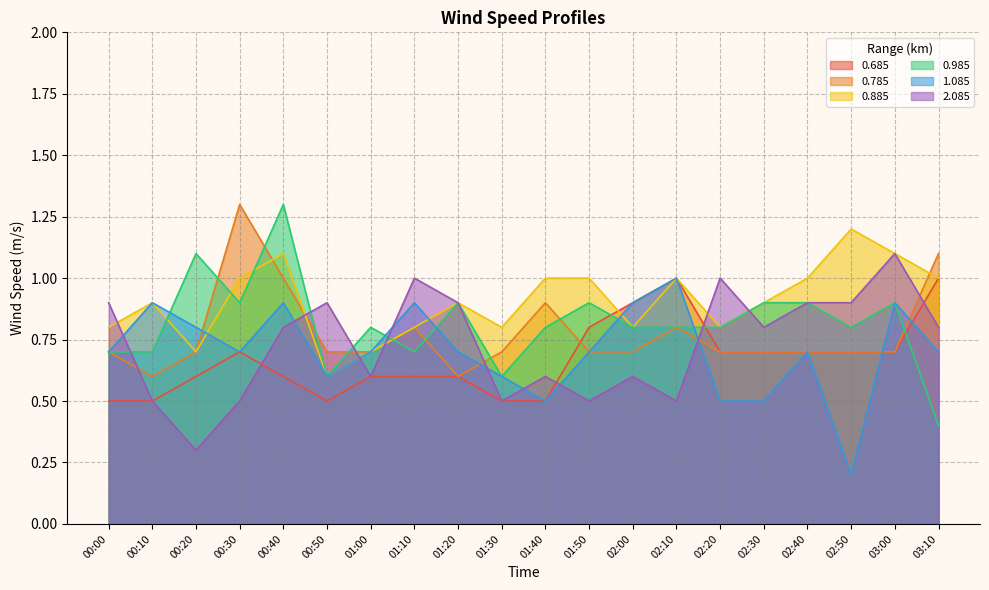

The value of 0.785 at 02:10 is 0.2. True or false?

False